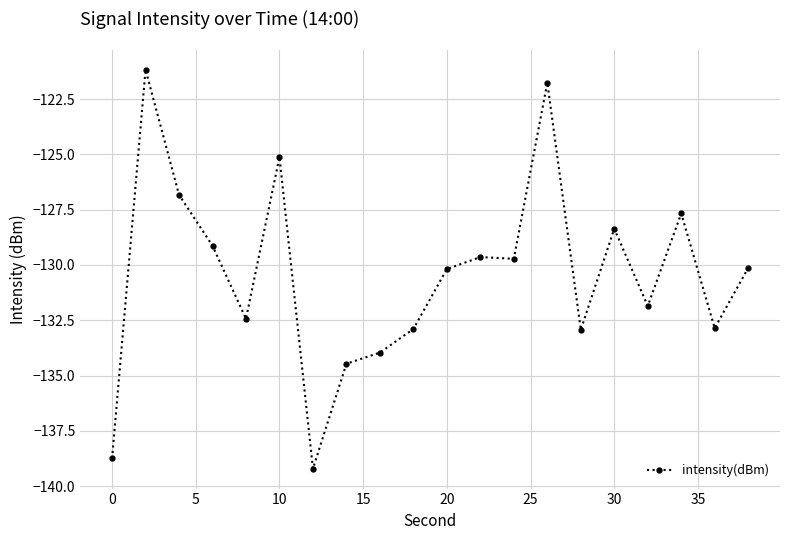

Is this an area chart (filled region under the line)?

No